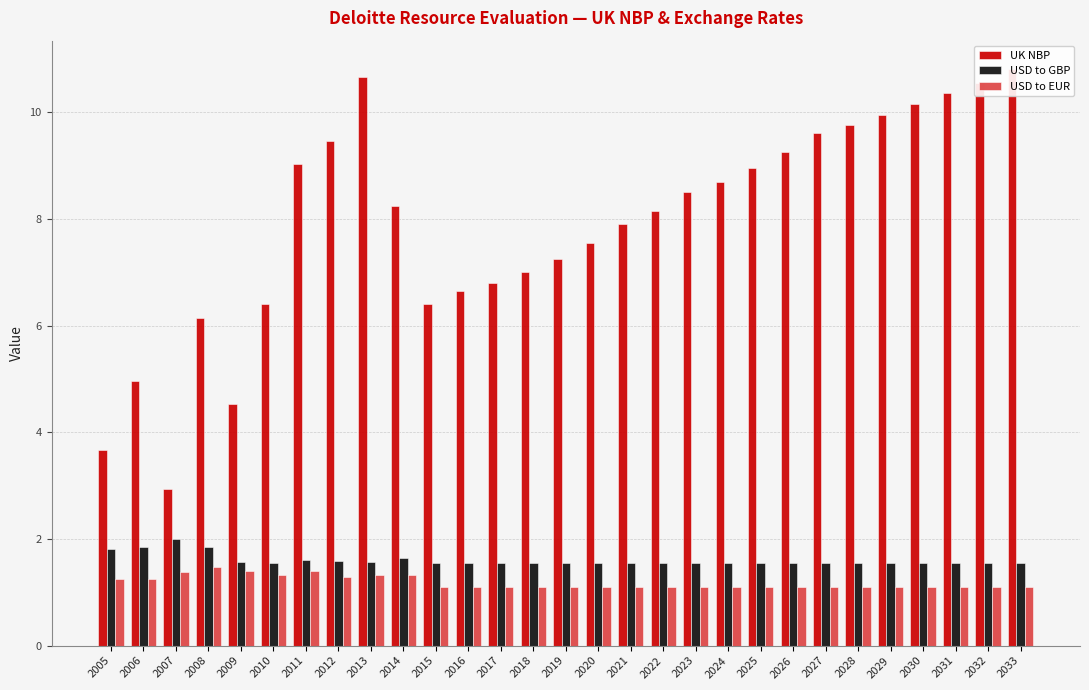

Are the bars horizontal?

No